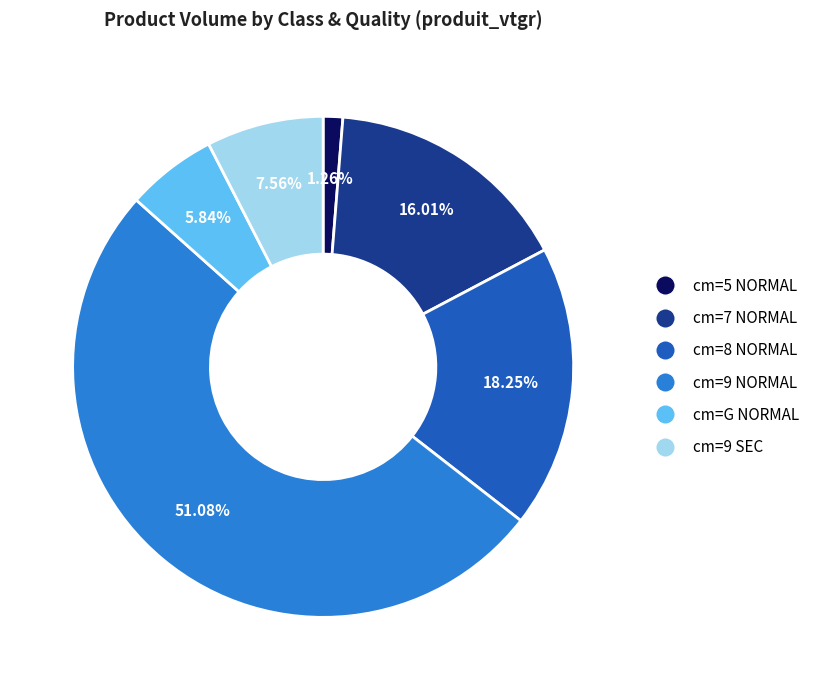

Which category has the biggest portion of the pie?

cm=9 NORMAL